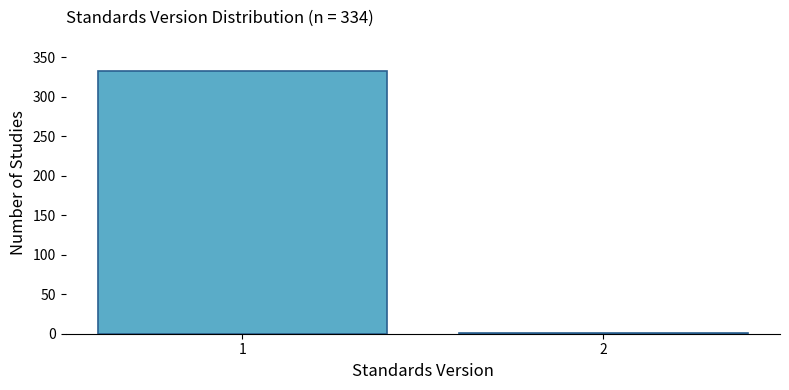

Reading left to right, list all the values displayed in this chart.

1=333	2=1